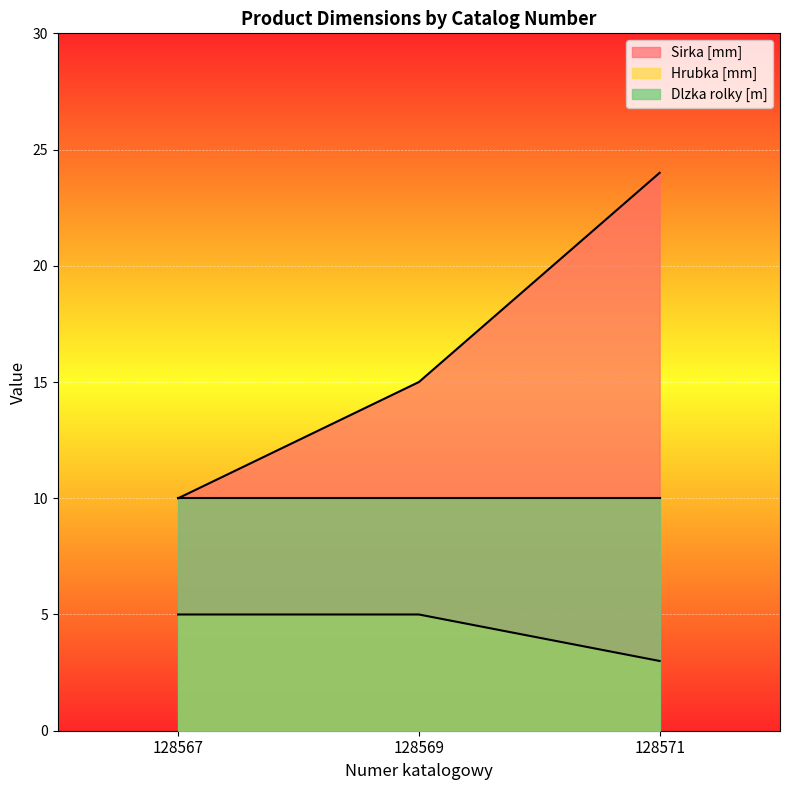

Is it true that Hrubka [mm] equals 3 at 128569?

False